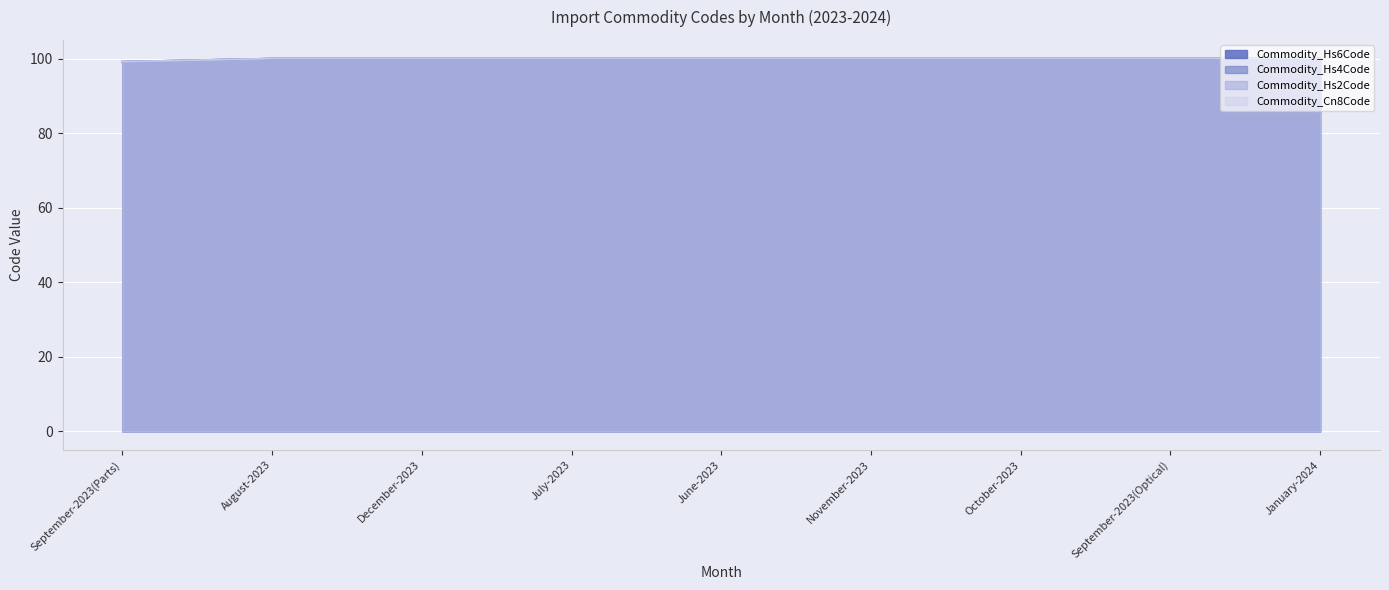

Reading left to right, list all the values displayed in this chart.

Commodity_Hs6Code: September-2023(Parts)=99.2	August-2023=100.0	December-2023=100.0	July-2023=100.0	June-2023=100.0	November-2023=100.0	October-2023=100.0	September-2023(Optical)=100.0	January-2024=100.0
Commodity_Hs4Code: September-2023(Parts)=99.2	August-2023=100.0	December-2023=100.0	July-2023=100.0	June-2023=100.0	November-2023=100.0	October-2023=100.0	September-2023(Optical)=100.0	January-2024=100.0
Commodity_Hs2Code: September-2023(Parts)=98.8	August-2023=100.0	December-2023=100.0	July-2023=100.0	June-2023=100.0	November-2023=100.0	October-2023=100.0	September-2023(Optical)=100.0	January-2024=100.0
Commodity_Cn8Code: September-2023(Parts)=99.2	August-2023=100.0	December-2023=100.0	July-2023=100.0	June-2023=100.0	November-2023=100.0	October-2023=100.0	September-2023(Optical)=100.0	January-2024=100.0